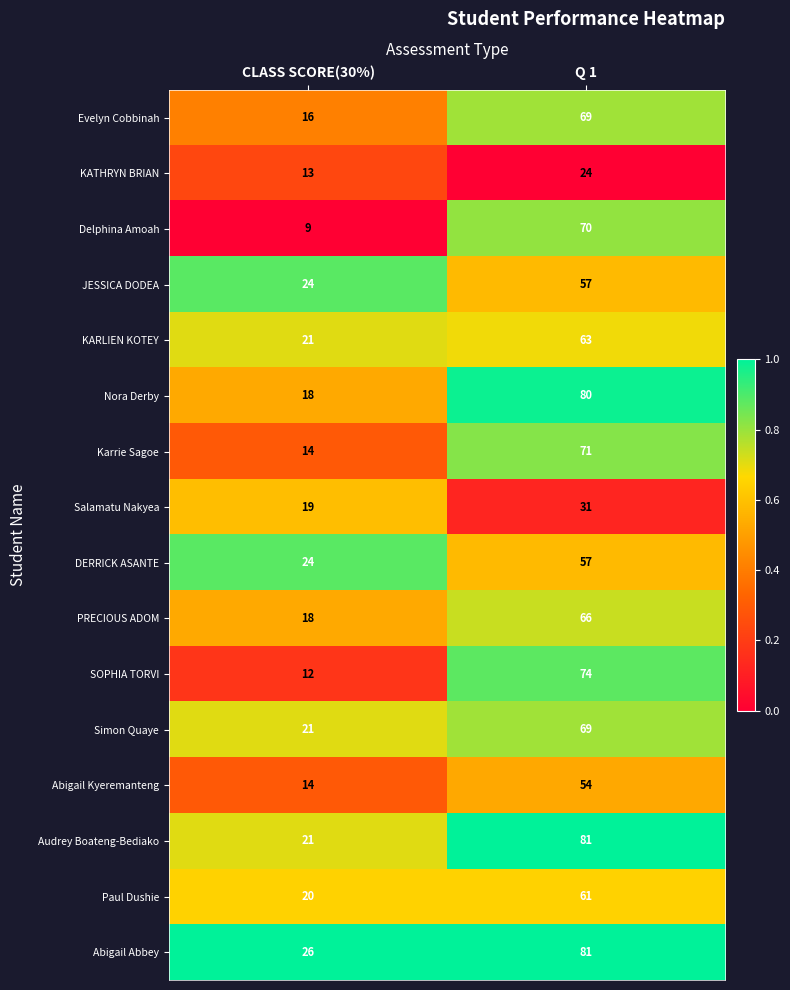

At which category is the sum across all series the highest?

Q 1